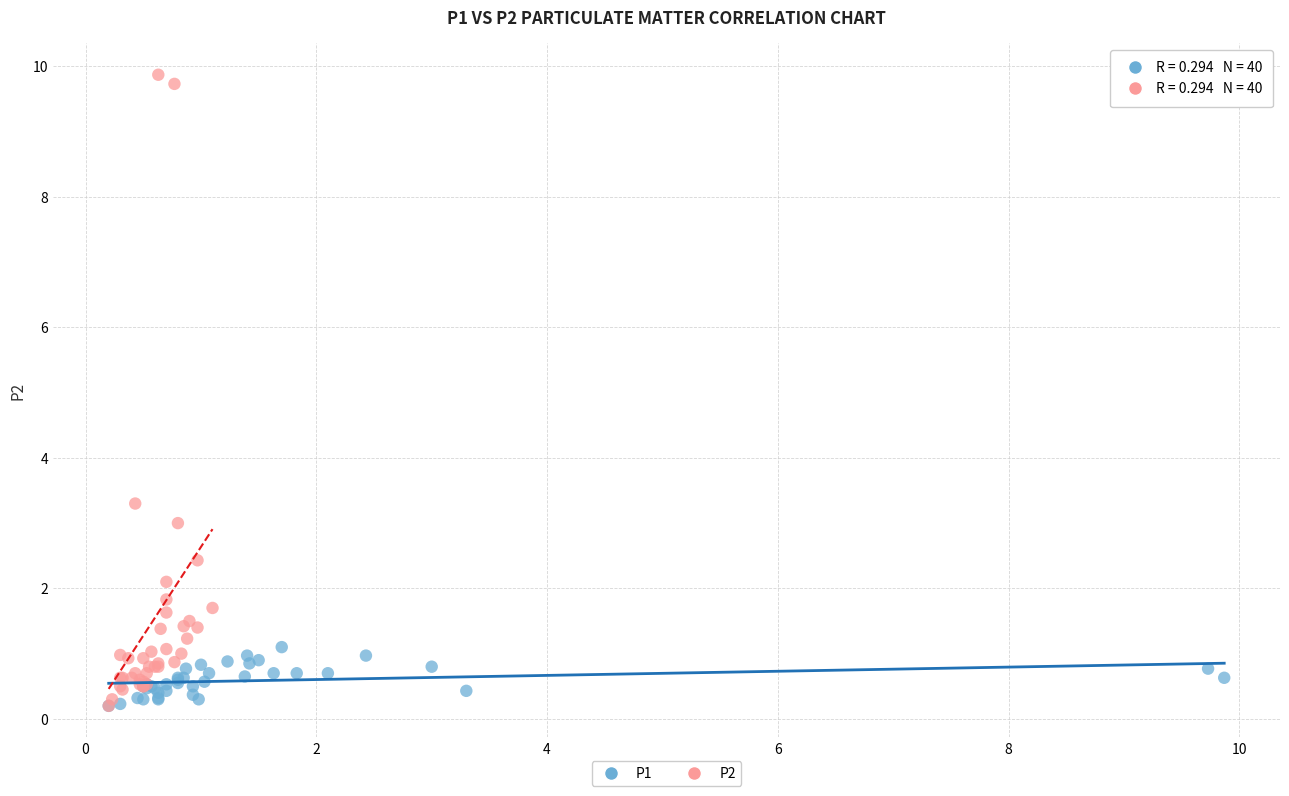

Which series has the largest Y range (max minus min)?

P2